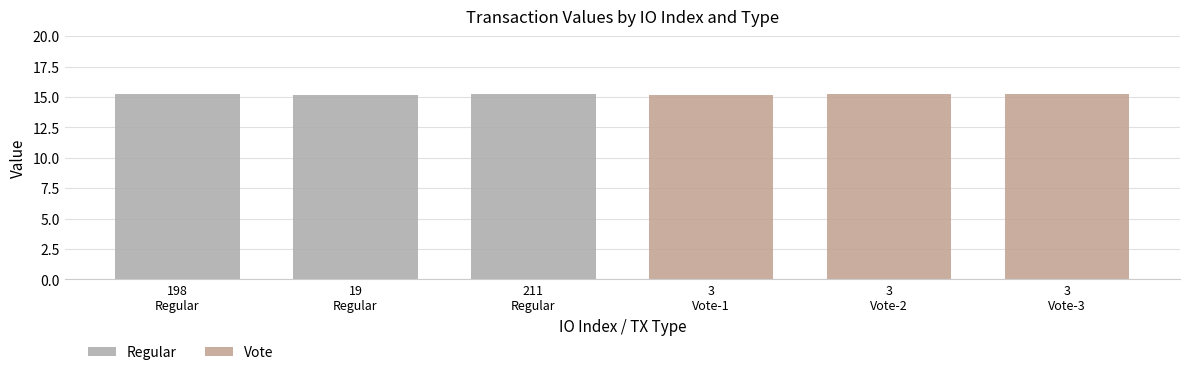

True or false: Vote has a value of 26.8 at 3 Vote-3.

False